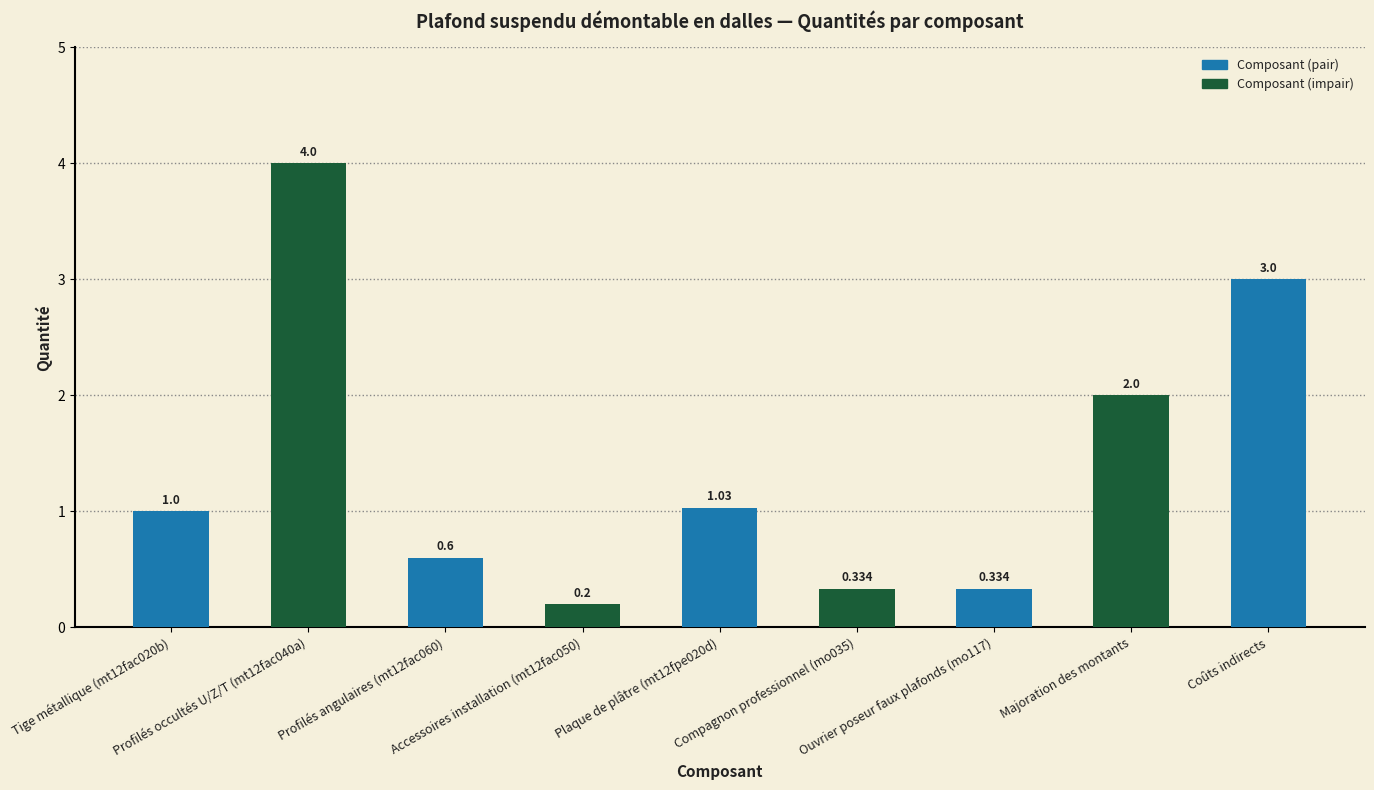

What is the change in value from Profilés occultés U/Z/T (mt12fac040a) to Accessoires installation (mt12fac050)?

-3.8